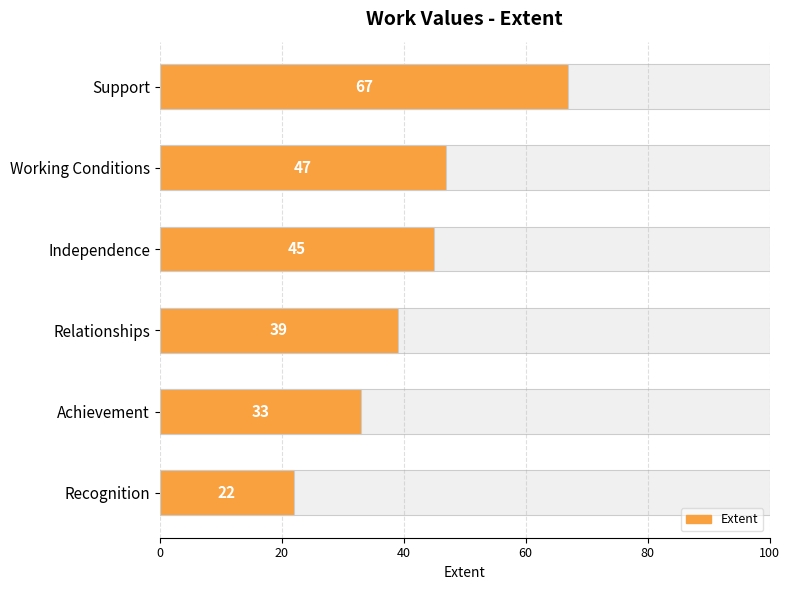

Does the chart contain stacked bars?

No